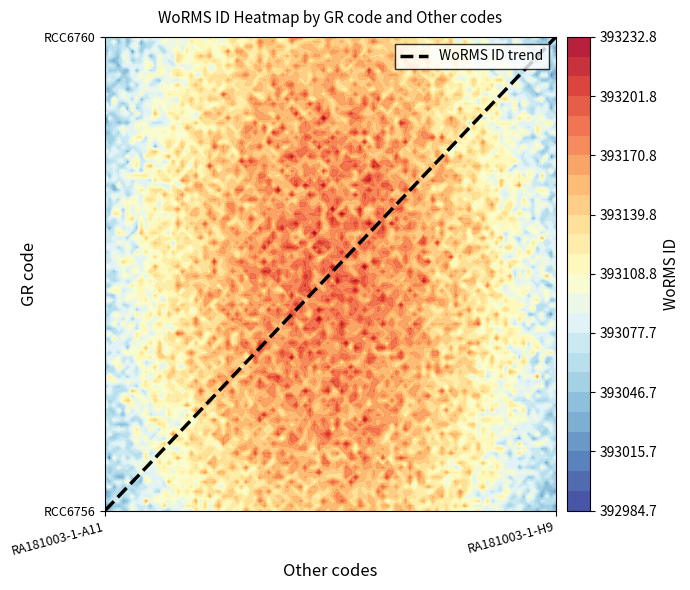

What is the difference between the values at RA181003-1-A11 and RA181003-1-H9?

1